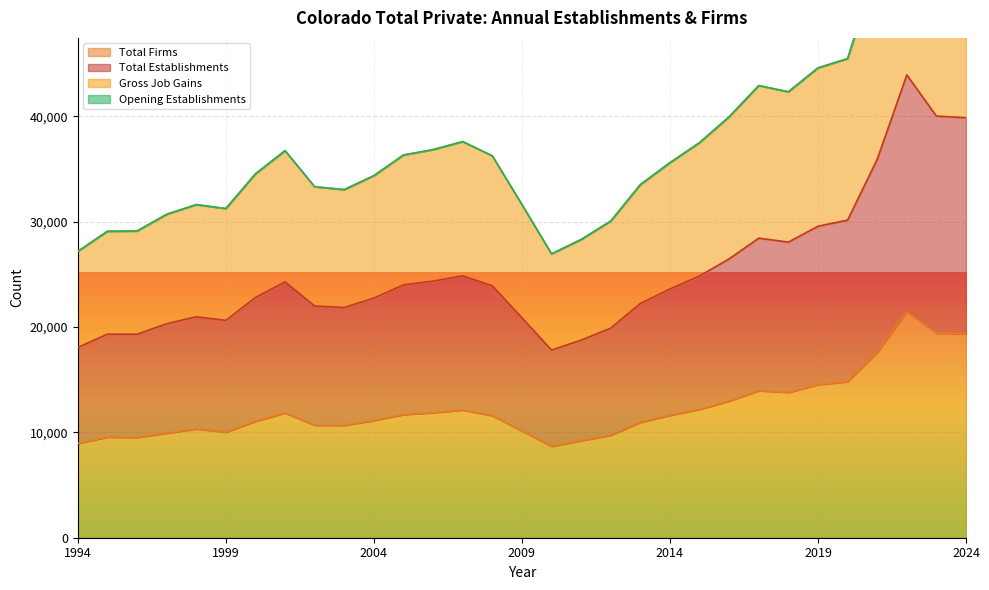

Does the chart display data point markers on the line(s)?

No